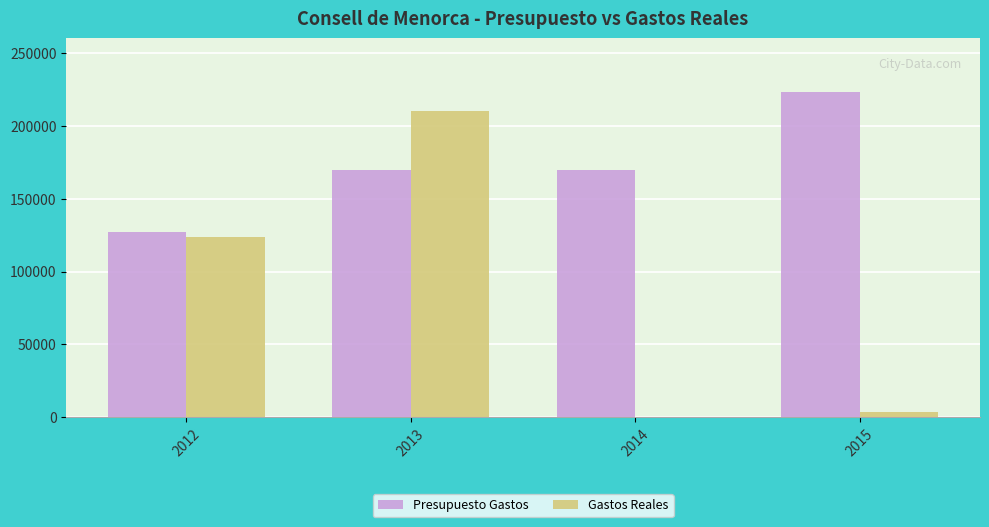

What is the sum of the Gastos Reales values at 2012 and 2013?

333844.1